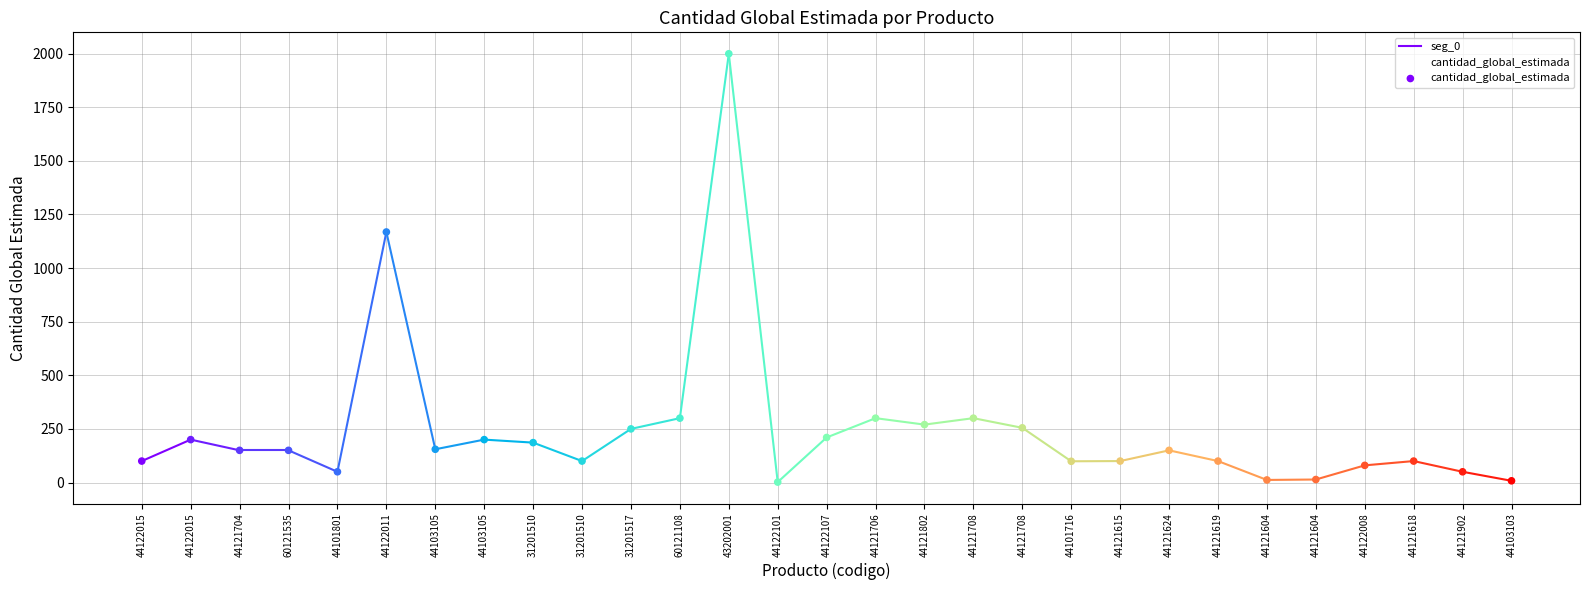

What is the change in value from 44121704 to 44122008?

-70